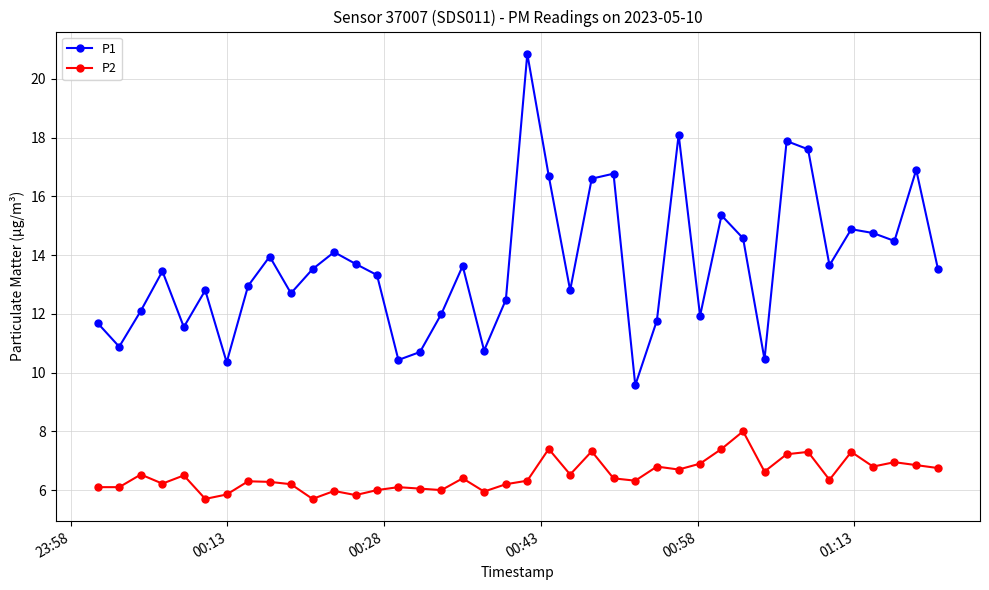

Rank the series by their average value, from highest to lowest.

P1, P2